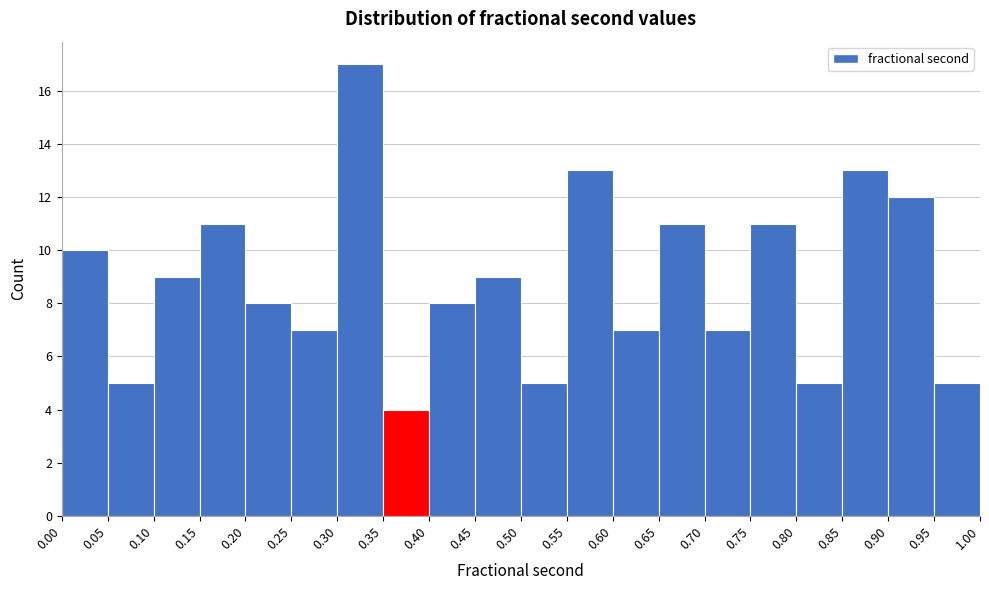

Reading left to right, list every bar in this chart as the range it spans on the x-axis followed by its height. The values are not printed on the chart, so give them approximately, as read against the axis.

0.00 to 0.05: 10
0.05 to 0.10: 5
0.10 to 0.15: 9
0.15 to 0.20: 11
0.20 to 0.25: 8
0.25 to 0.30: 7
0.30 to 0.35: 17
0.35 to 0.40: 4
0.40 to 0.45: 8
0.45 to 0.50: 9
0.50 to 0.55: 5
0.55 to 0.60: 13
0.60 to 0.65: 7
0.65 to 0.70: 11
0.70 to 0.75: 7
0.75 to 0.80: 11
0.80 to 0.85: 5
0.85 to 0.90: 13
0.90 to 0.95: 12
0.95 to 1.00: 5